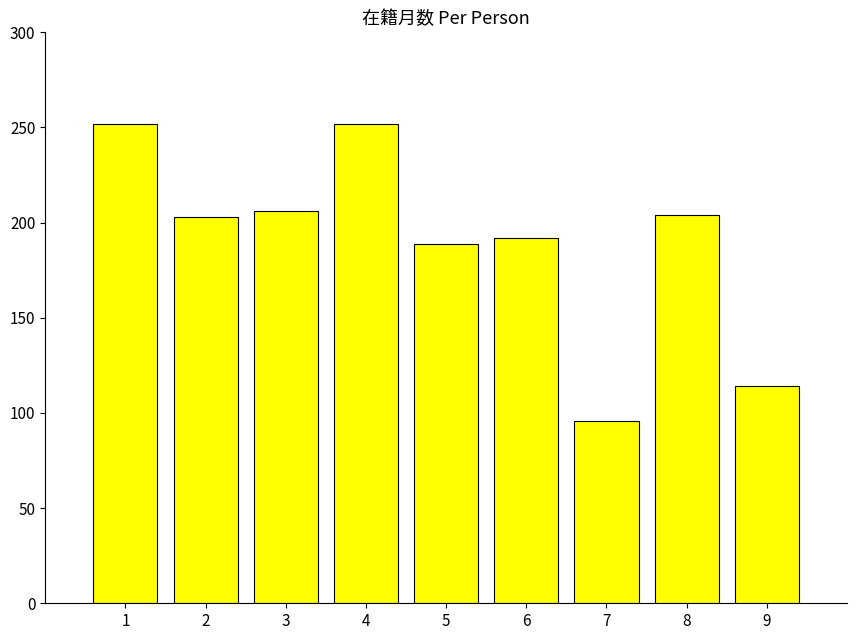

What is the difference between the values at 6 and 1?

60